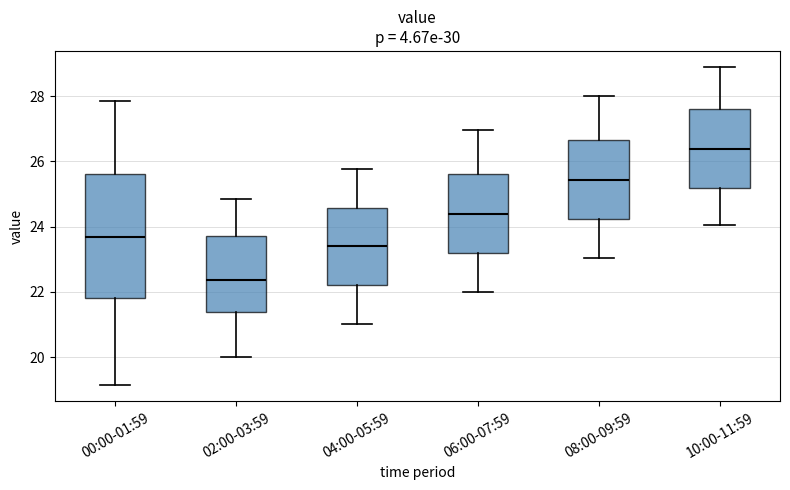

Where does the upper whisker of the box for 04:00-05:59 end on the y-axis? The values are not printed on the chart, so give them approximately, as read against the axis.

25.8